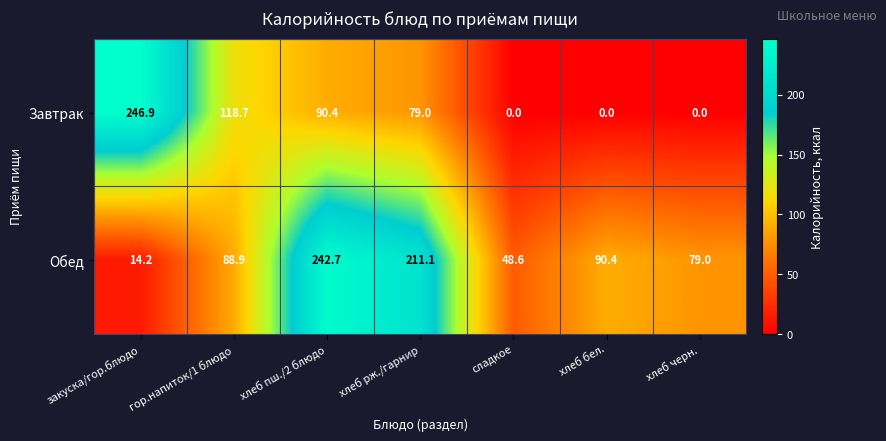

At which label does Обед first exceed 88?

гор.напиток/1 блюдо